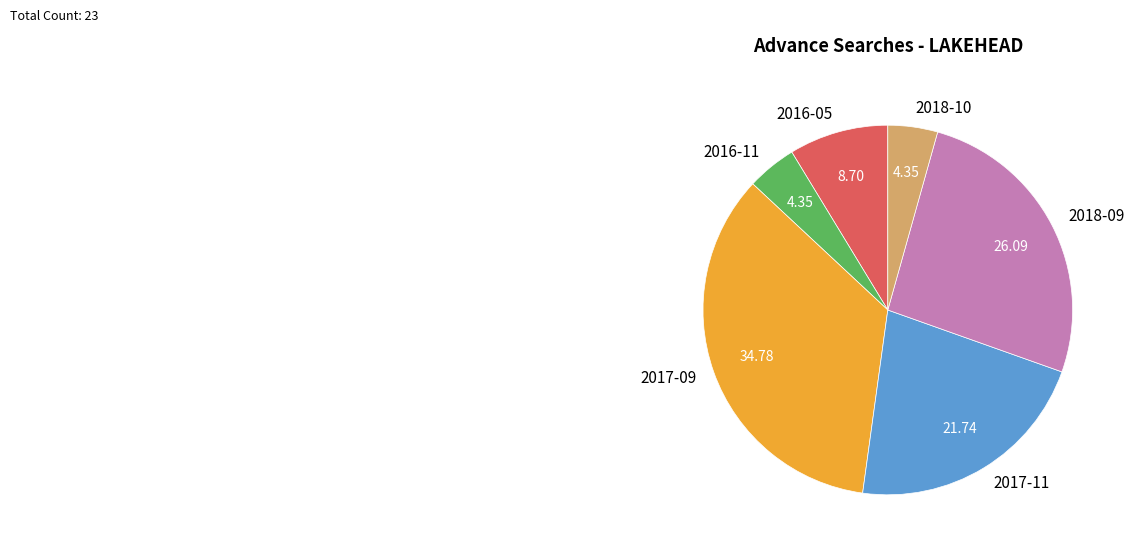

How many slices are in this pie chart?

6